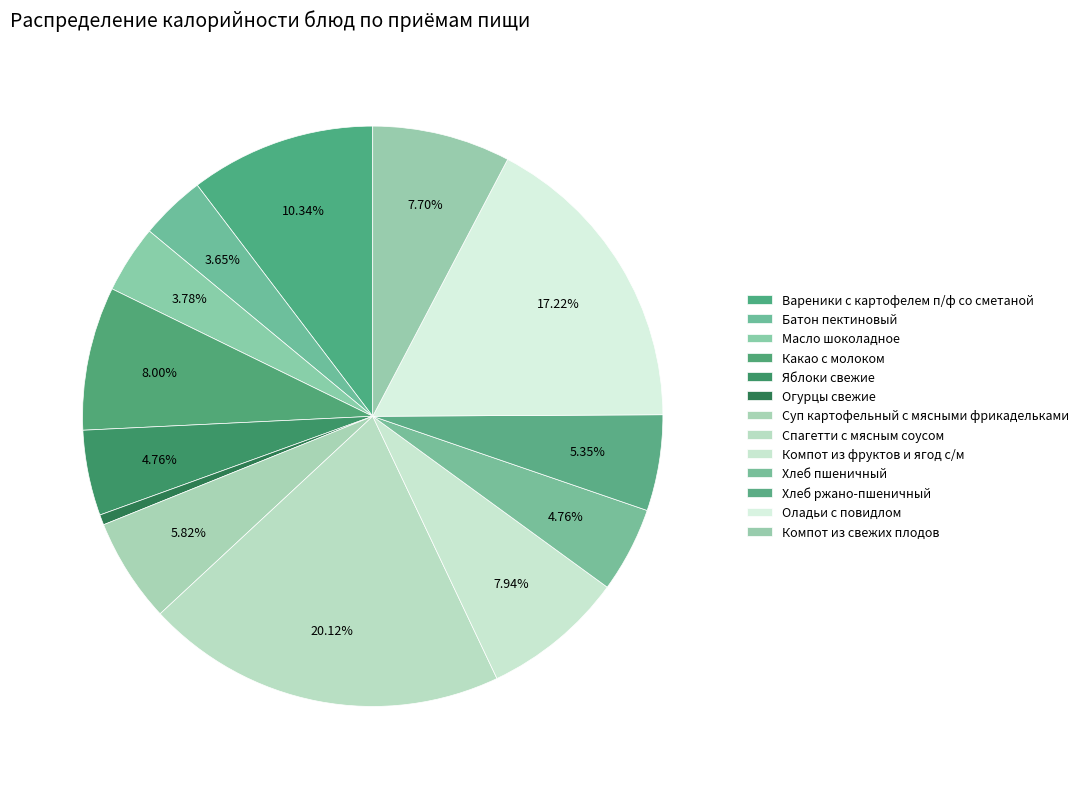

Which slice is the largest?

Спагетти с мясным соусом